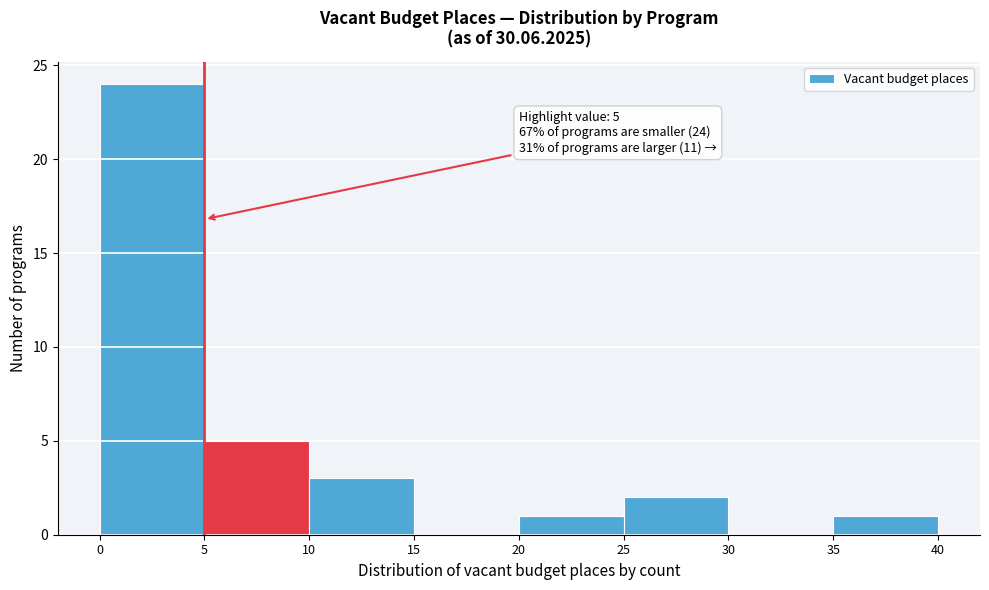

Which range on the x-axis has the tallest bar?

0 to 5